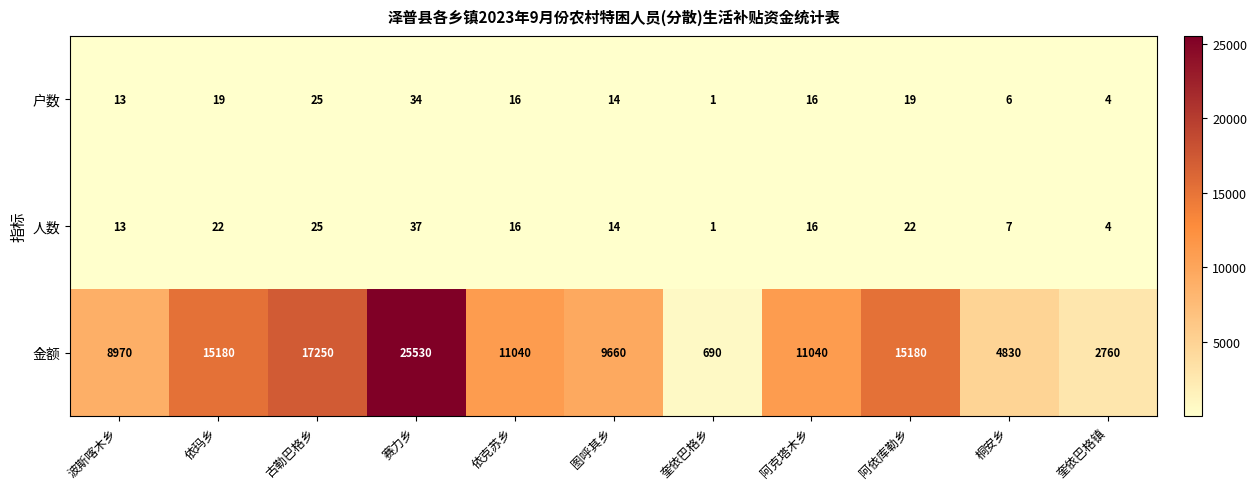

The value of 户数 at 依玛乡 is 19. True or false?

True